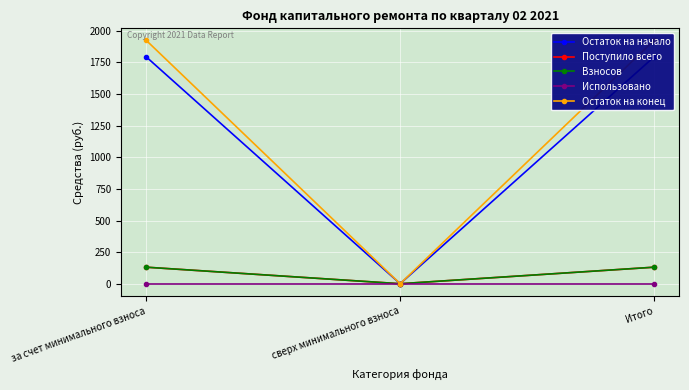

What position from the left is за счет минимального взноса?

1